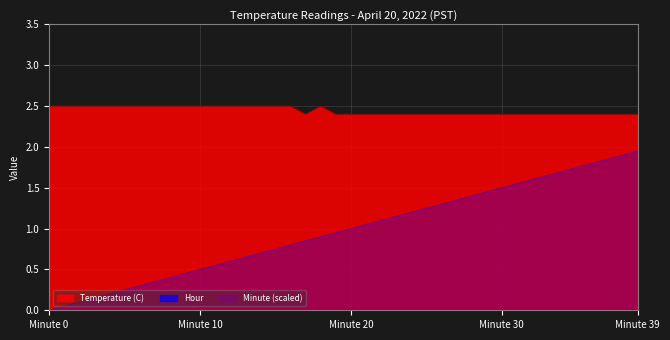

The Temperature (C) series shows 2.4 at 32. True or false?

True